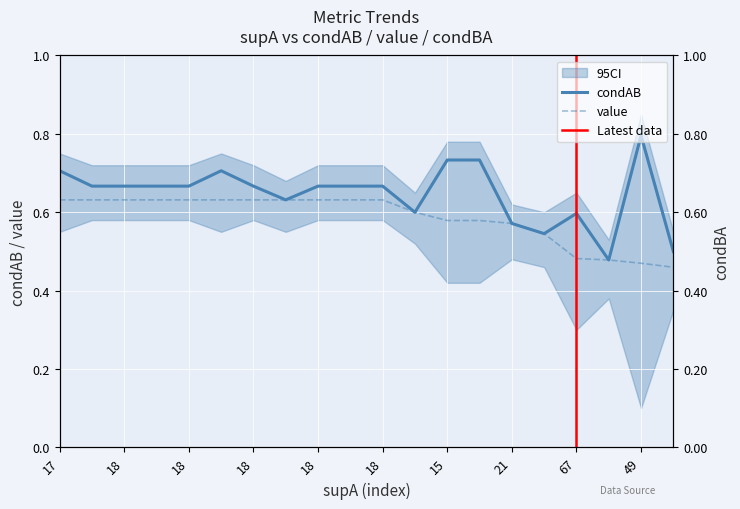

What is the label of the 2nd point from the left?

18